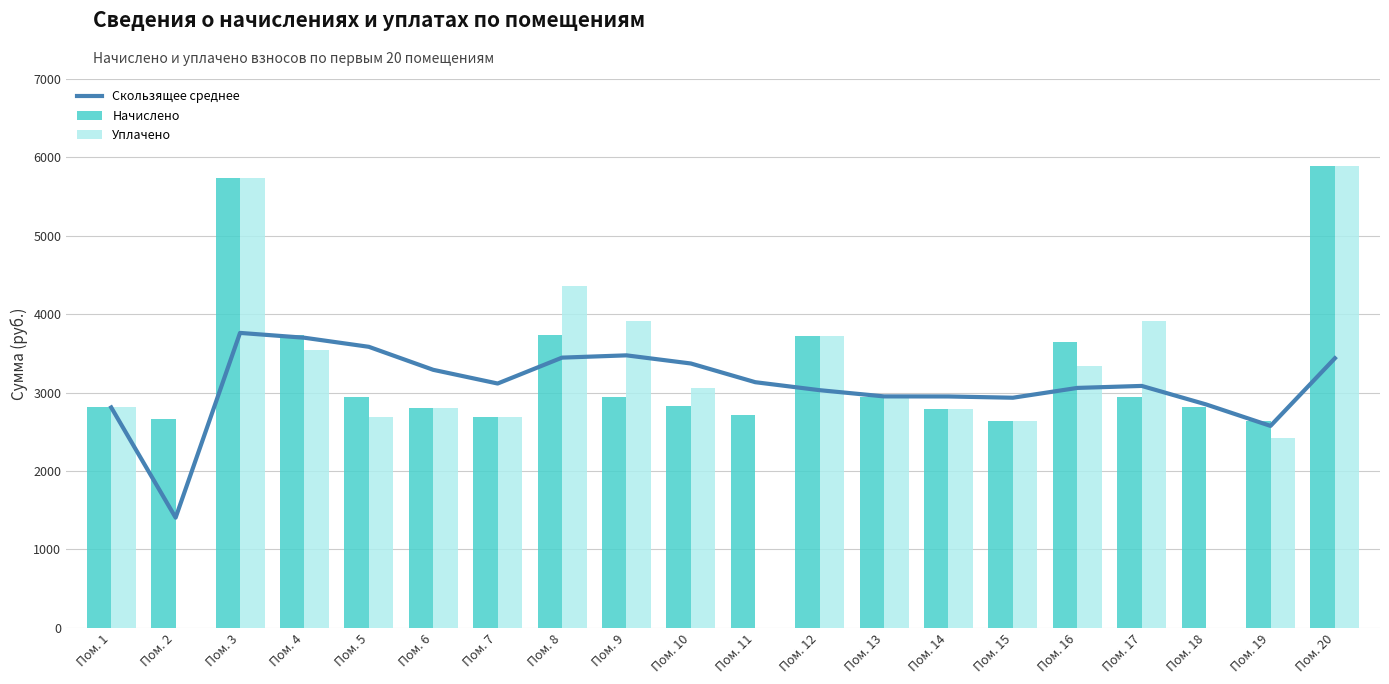

Which series changed the most between Пом. 7 and Пом. 13?

Начислено